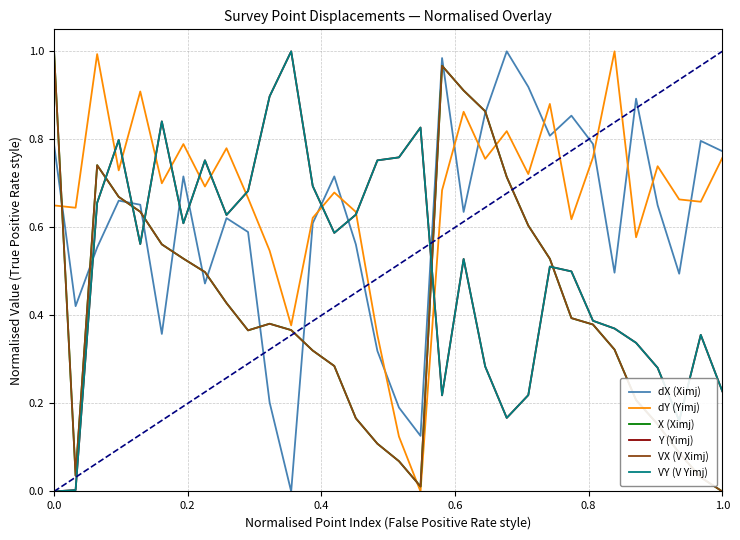

At how many categories does at least one series exceed 0?

32